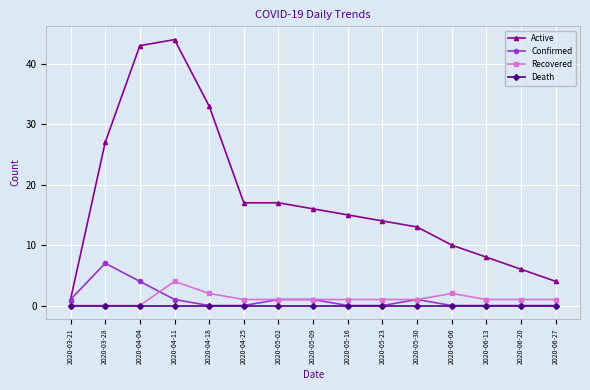

How many lines are shown in the chart?

4